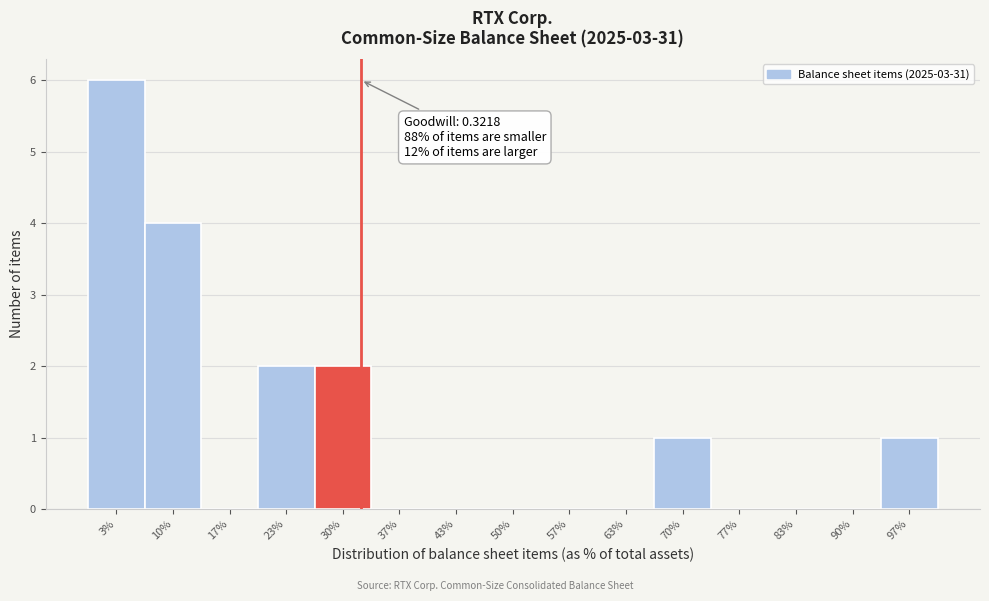

Reading left to right, list all the values displayed in this chart.

3%=6	10%=4	17%=0	23%=2	30%=2	37%=0	43%=0	50%=0	57%=0	63%=0	70%=1	77%=0	83%=0	90%=0	97%=1